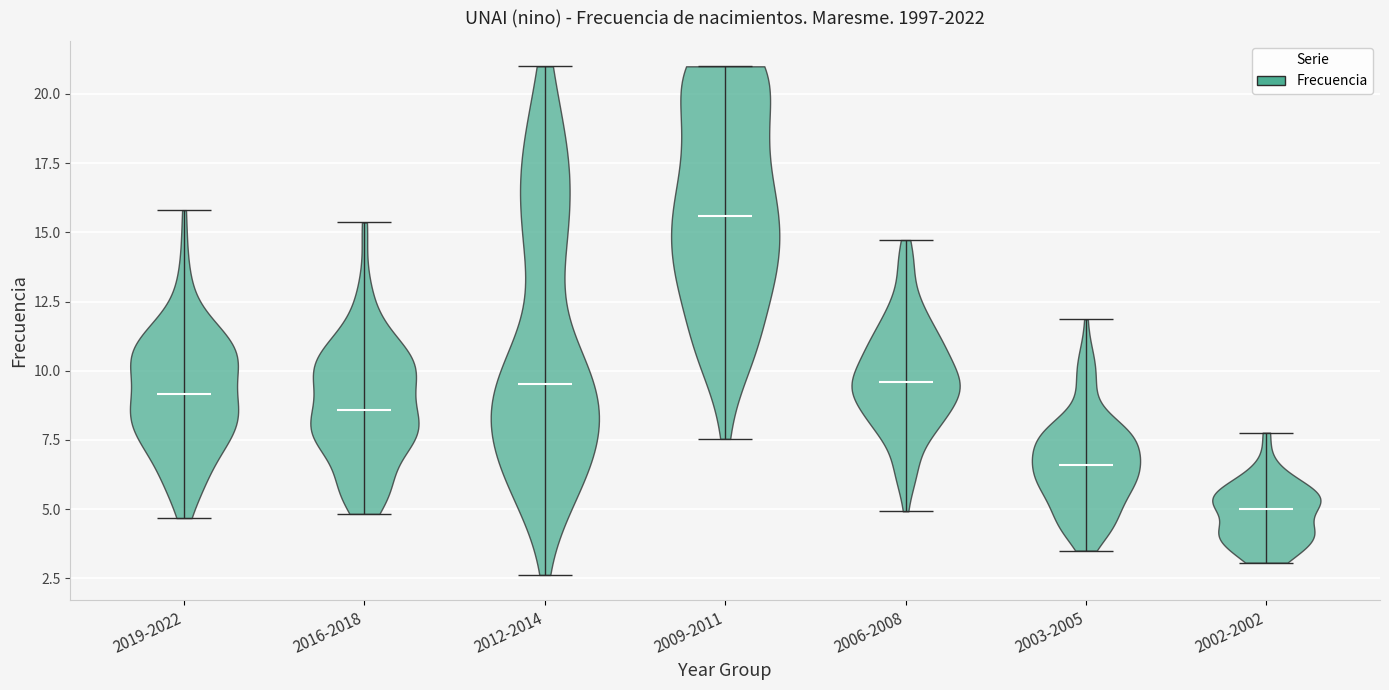

Reading left to right, read every violin against the y-axis: where its median line is, and the lowest and highest points it reaches. The values are not printed on the chart, so give them approximately, as read against the axis.

2019-2022: median line 9.0, lowest point 4.5, highest point 16.0
2016-2018: median line 8.5, lowest point 5.0, highest point 15.5
2012-2014: median line 9.5, lowest point 2.5, highest point 21.0
2009-2011: median line 15.5, lowest point 7.5, highest point 21.0
2006-2008: median line 9.5, lowest point 5.0, highest point 14.5
2003-2005: median line 6.5, lowest point 3.5, highest point 12.0
2002-2002: median line 5.0, lowest point 3.0, highest point 8.0